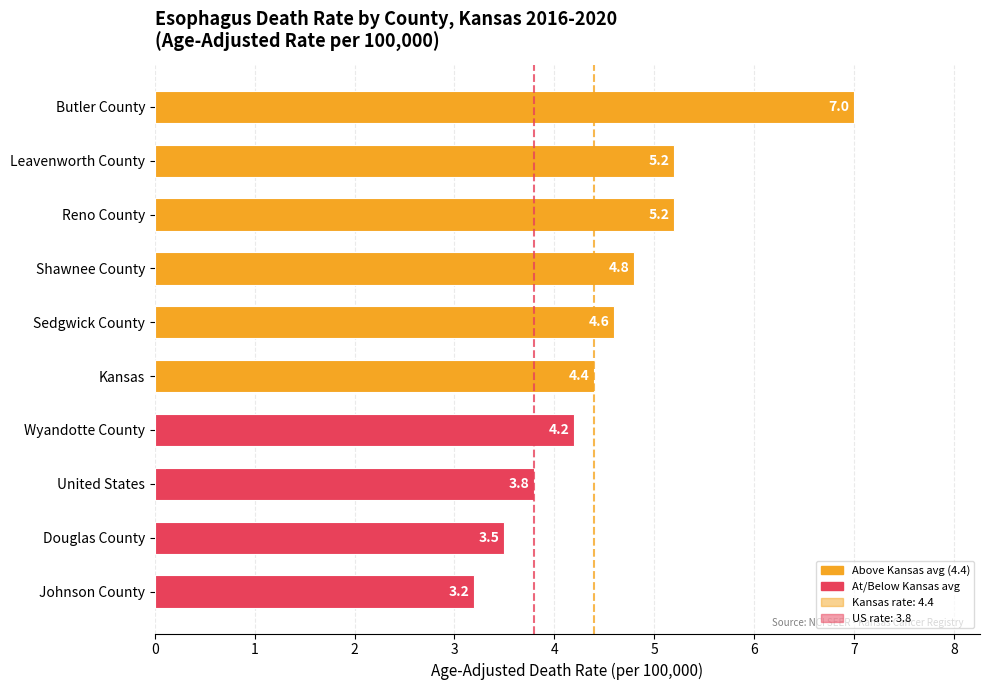

Reading top to bottom, extract all data points from this chart.

7.0	5.2	5.2	4.8	4.6	4.4	4.2	3.8	3.5	3.2